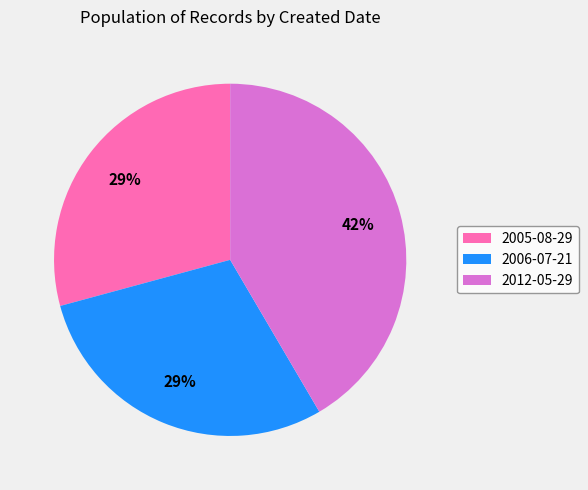

How many slices are in this pie chart?

3